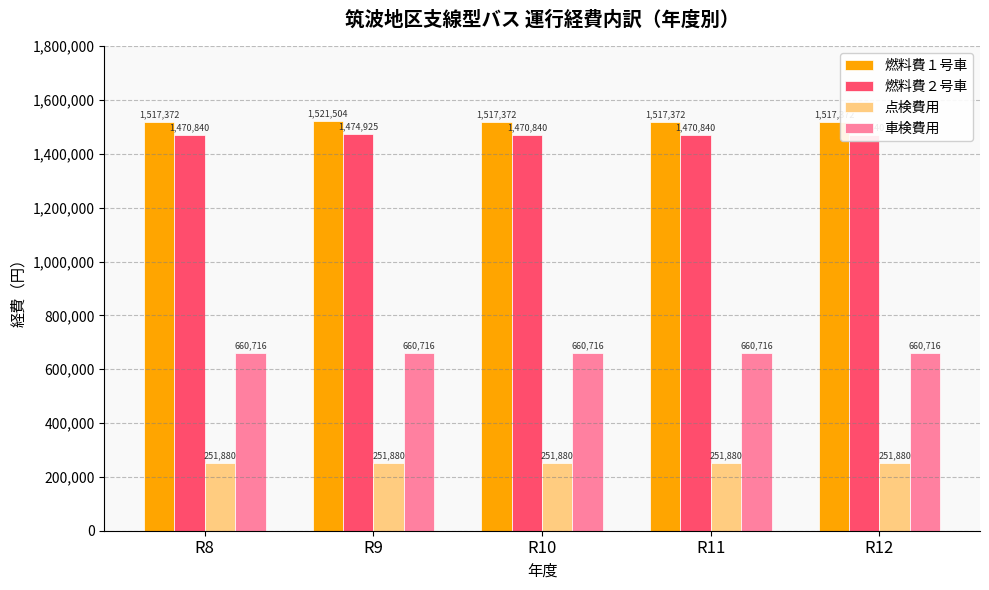

Rank the categories by 点検費用 value from lowest to highest.

R8, R9, R10, R11, R12